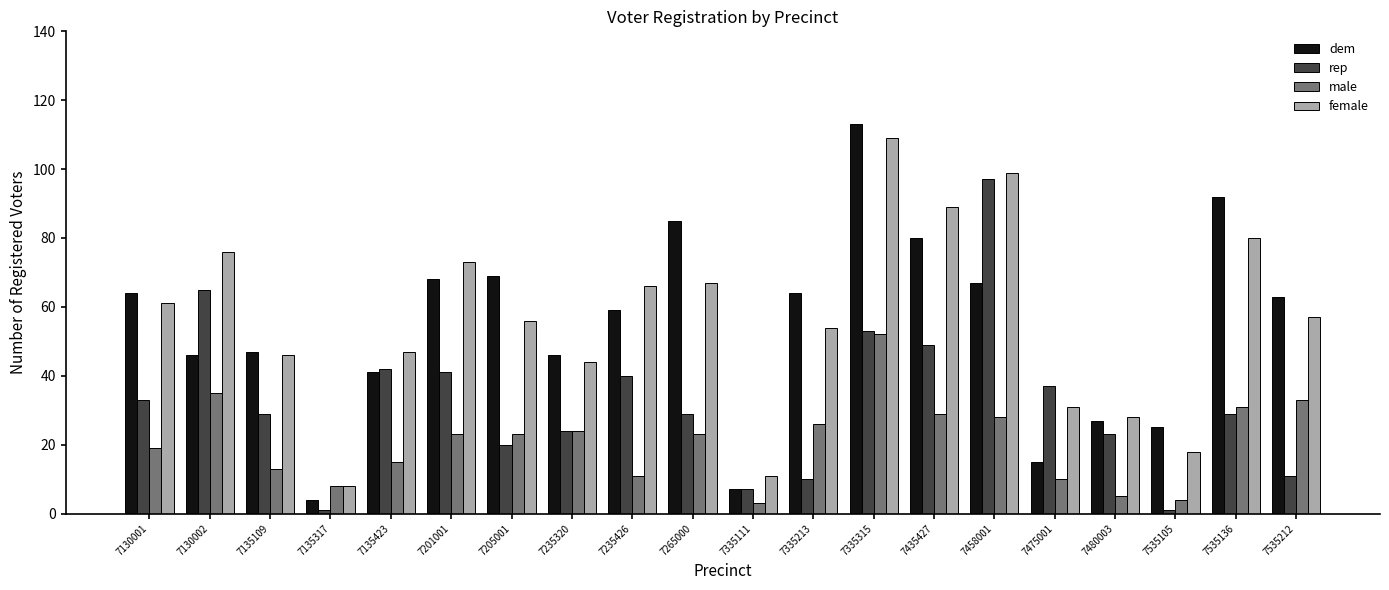

Reading left to right, list all the values displayed in this chart.

dem: 7130001=64	7130002=46	7135109=47	7135317=4	7135423=41	7201001=68	7205001=69	7235320=46	7235426=59	7265000=85	7335111=7	7335213=64	7335315=113	7435427=80	7458001=67	7475001=15	7480003=27	7535105=25	7535136=92	7535212=63
rep: 7130001=33	7130002=65	7135109=29	7135317=1	7135423=42	7201001=41	7205001=20	7235320=24	7235426=40	7265000=29	7335111=7	7335213=10	7335315=53	7435427=49	7458001=97	7475001=37	7480003=23	7535105=1	7535136=29	7535212=11
male: 7130001=19	7130002=35	7135109=13	7135317=8	7135423=15	7201001=23	7205001=23	7235320=24	7235426=11	7265000=23	7335111=3	7335213=26	7335315=52	7435427=29	7458001=28	7475001=10	7480003=5	7535105=4	7535136=31	7535212=33
female: 7130001=61	7130002=76	7135109=46	7135317=8	7135423=47	7201001=73	7205001=56	7235320=44	7235426=66	7265000=67	7335111=11	7335213=54	7335315=109	7435427=89	7458001=99	7475001=31	7480003=28	7535105=18	7535136=80	7535212=57